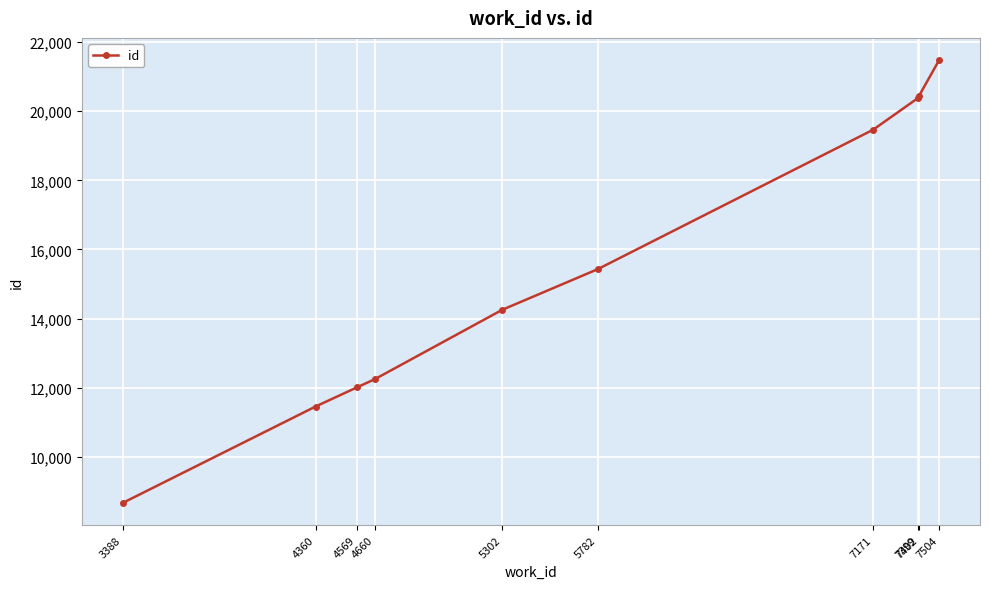

What is the greatest value displayed?

21478